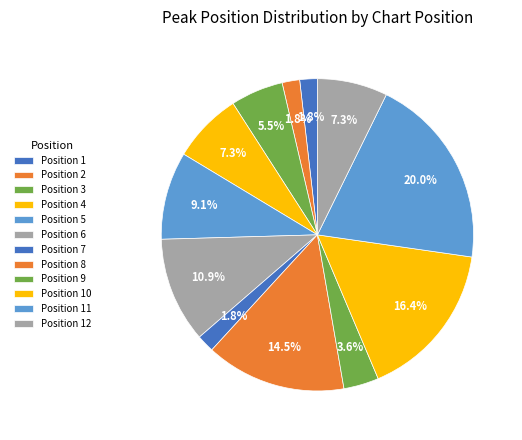

Count the number of slices in the pie.

12